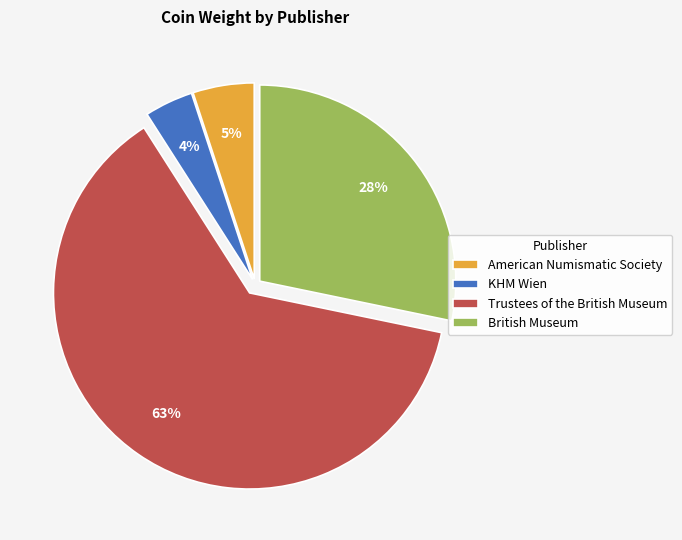

To the nearest percent, what portion does American Numismatic Society represent?

5%